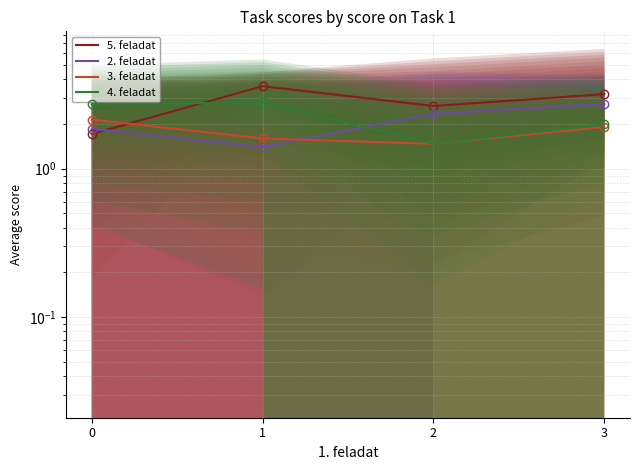

Between 3 and 2, which is larger?

3